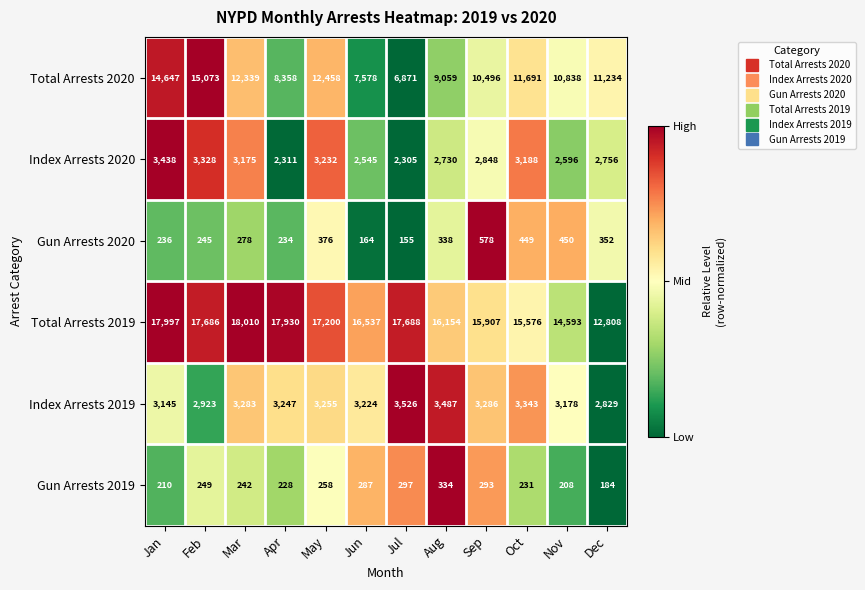

At which category is the sum across all series the highest?

Jan